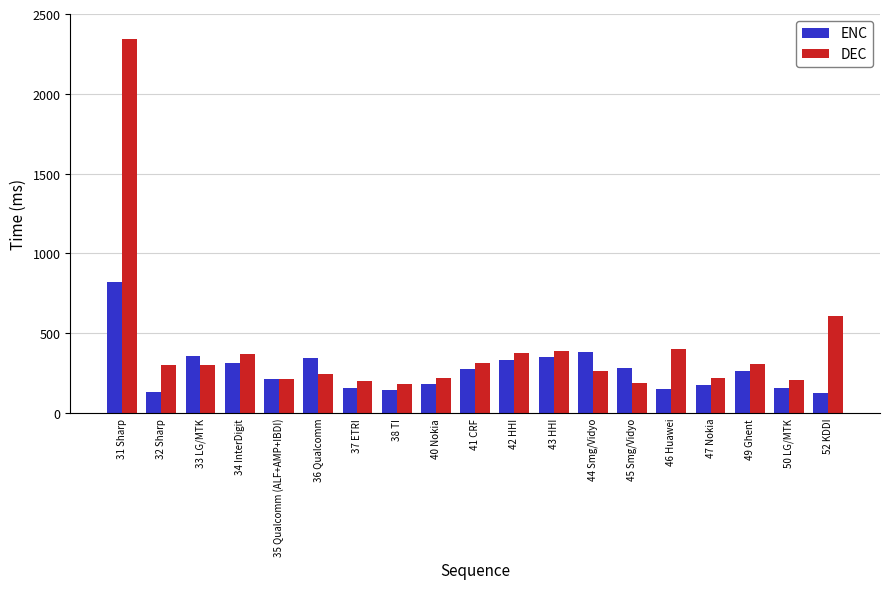

Rank the series at 44 Smg/Vidyo from highest to lowest value.

ENC, DEC